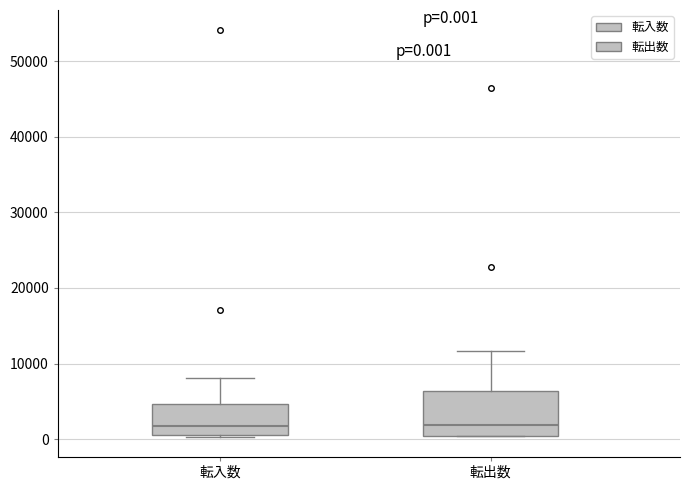

Comparing the boxes themselves (not the whiskers), which one is the tallest?

転出数